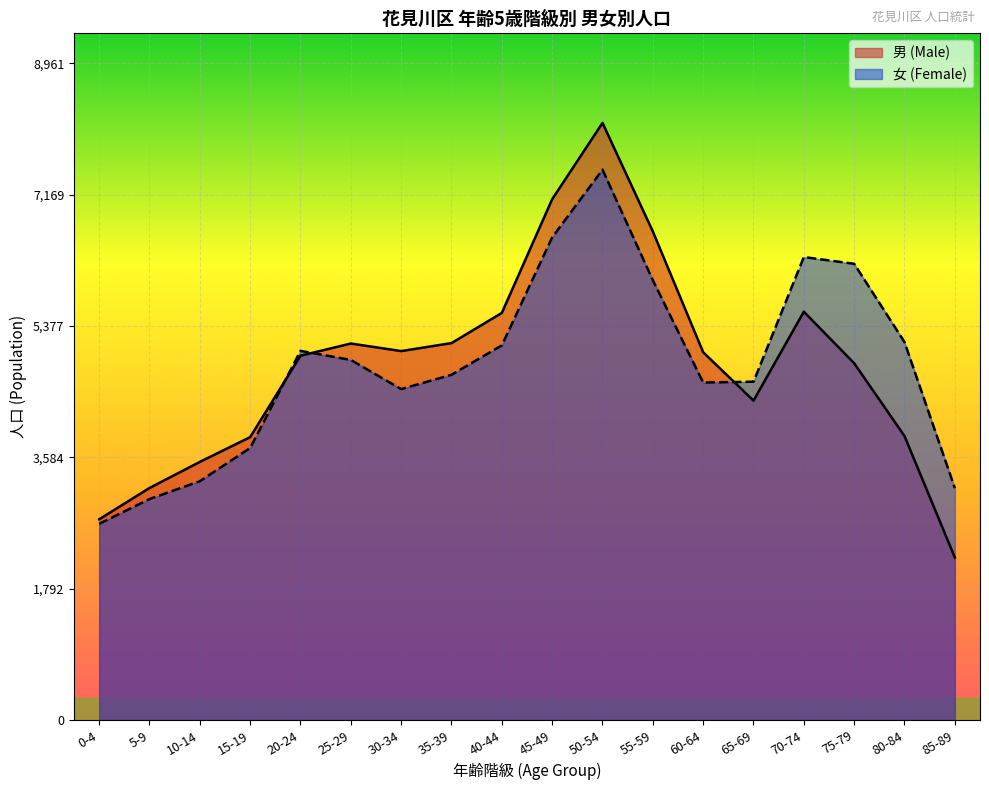

Which series ends up on top after the final intersection of 男 (Male) and 女 (Female)?

女 (Female)